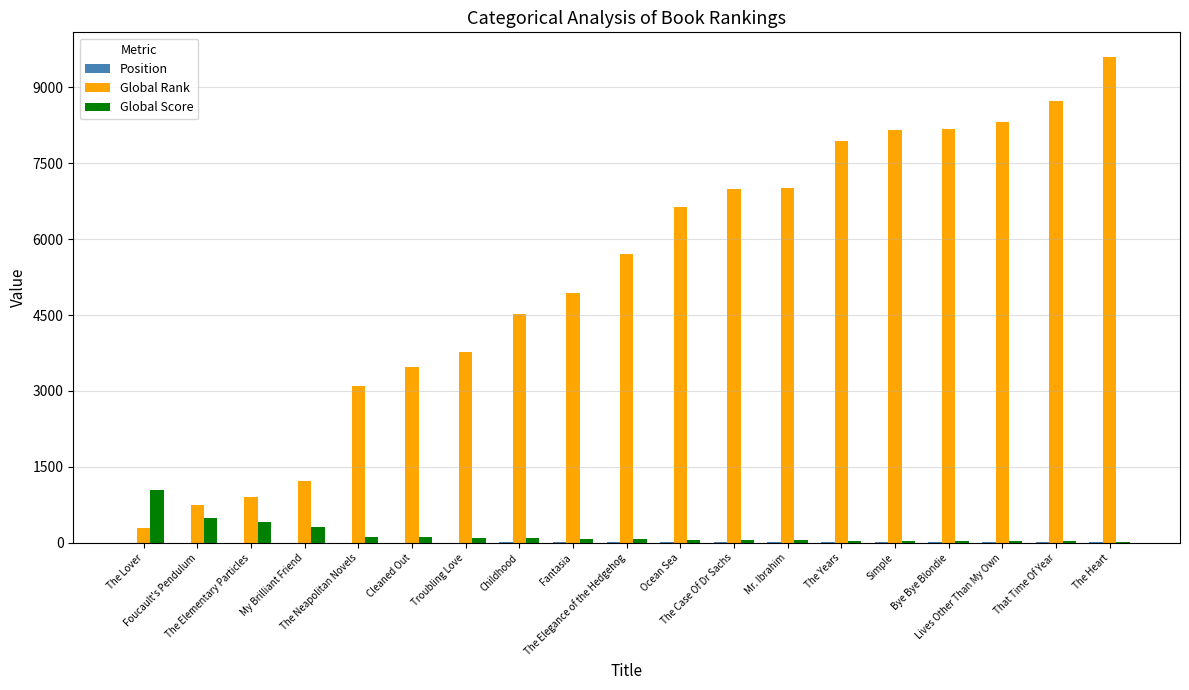

How many categories are shown in the chart?

19